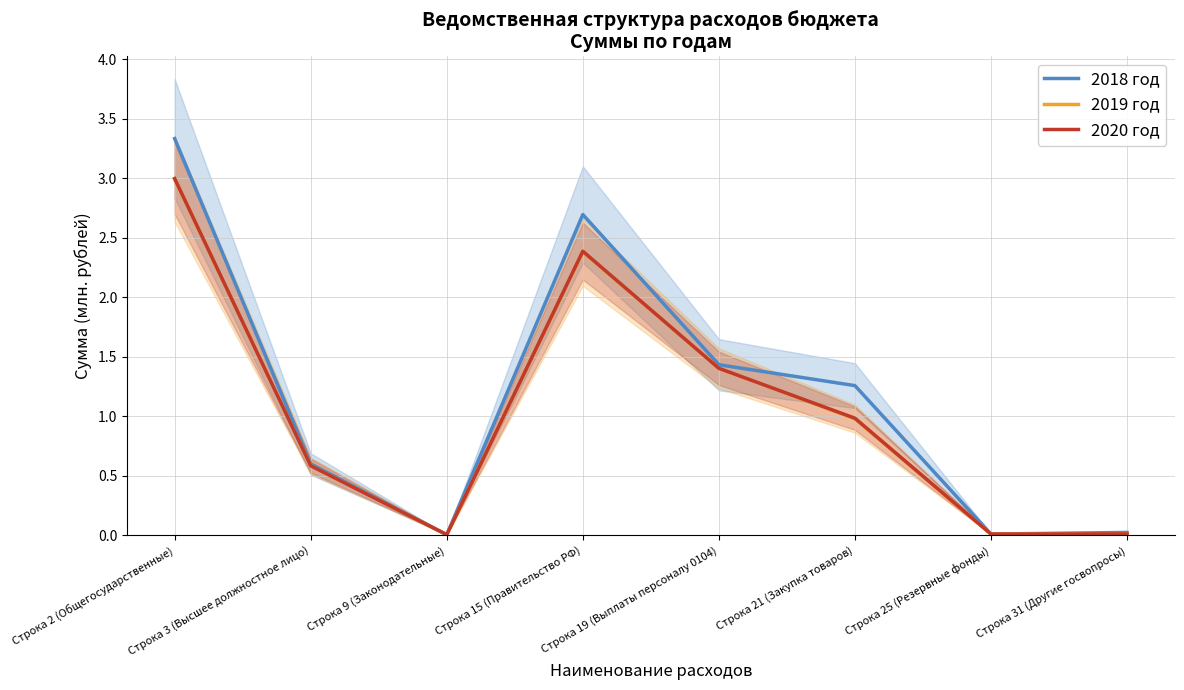

Reading right to left, transcribe all the data shown in this chart.

2018 год: 0.0	0.0	1.3	1.4	2.7	0.0	0.6	3.3
2019 год: 0.0	0.0	1.0	1.4	2.4	0.0	0.6	3.0
2020 год: 0.0	0.0	1.0	1.4	2.4	0.0	0.6	3.0